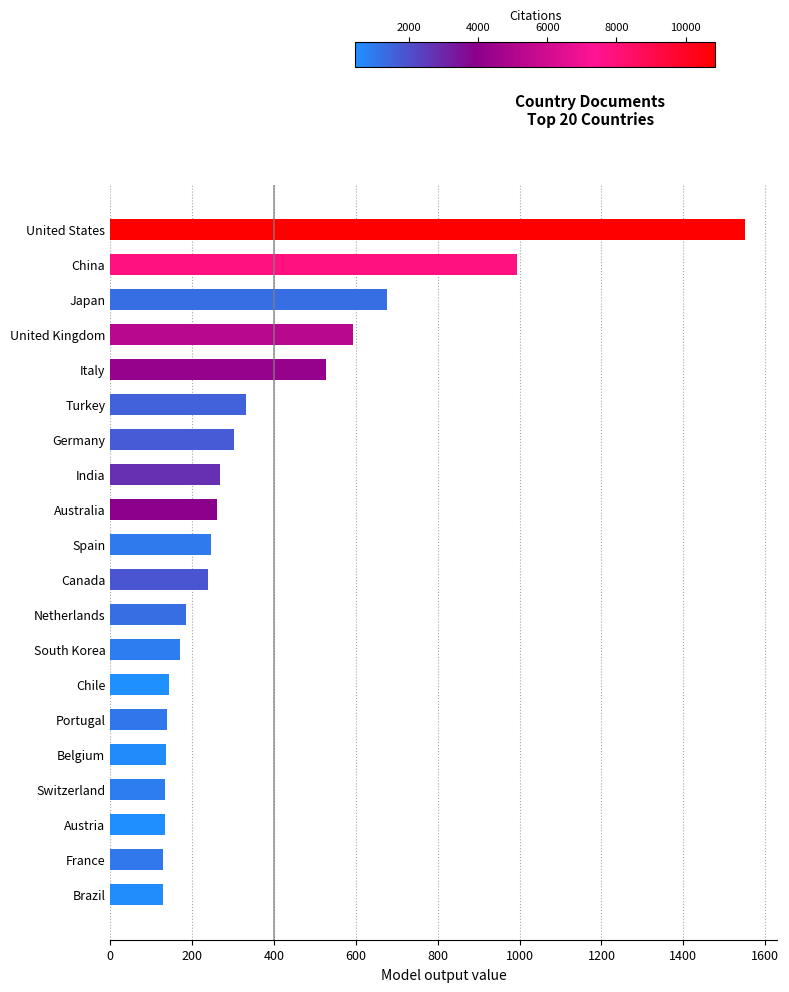

Are the bars horizontal?

Yes